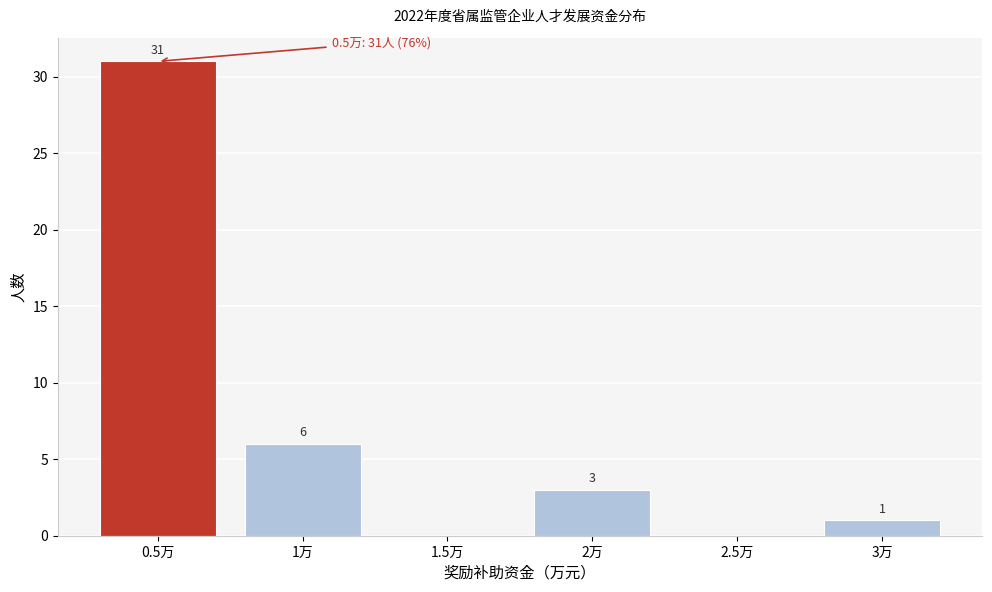

Reading left to right, what are all the values shown in this chart?

0.5万=31	1万=6	1.5万=0	2万=3	2.5万=0	3万=1